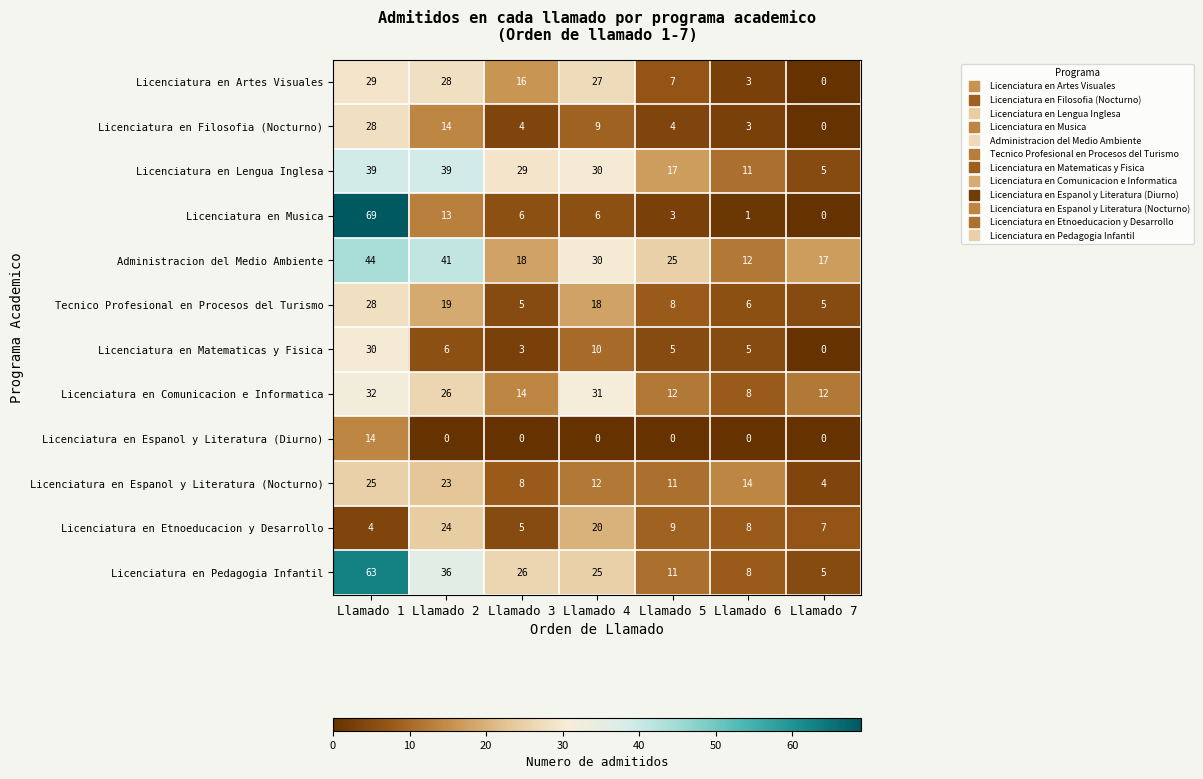

Between Llamado 1 and Llamado 4, which series saw the biggest shift?

Licenciatura en Musica